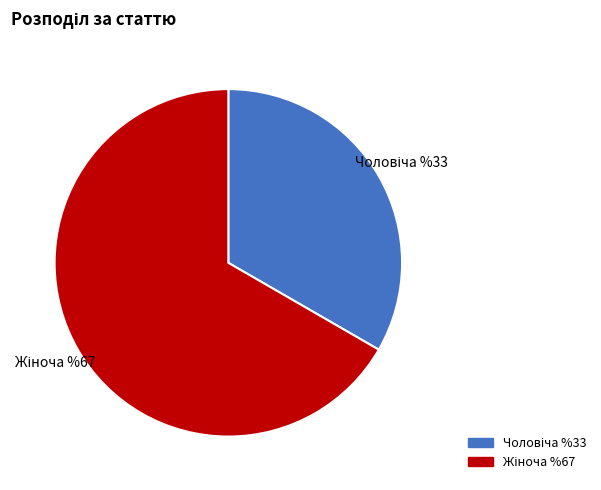

Does any single category account for the majority?

Yes